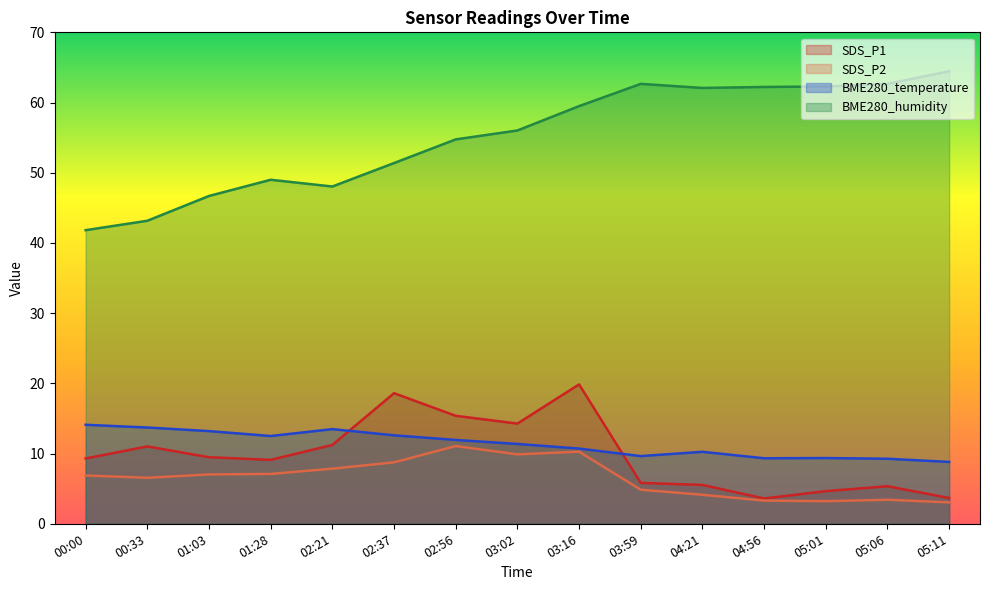

Rank the categories by SDS_P1 value from lowest to highest.

04:56, 05:11, 05:01, 05:06, 04:21, 03:59, 01:28, 00:00, 01:03, 00:33, 02:21, 03:02, 02:56, 02:37, 03:16